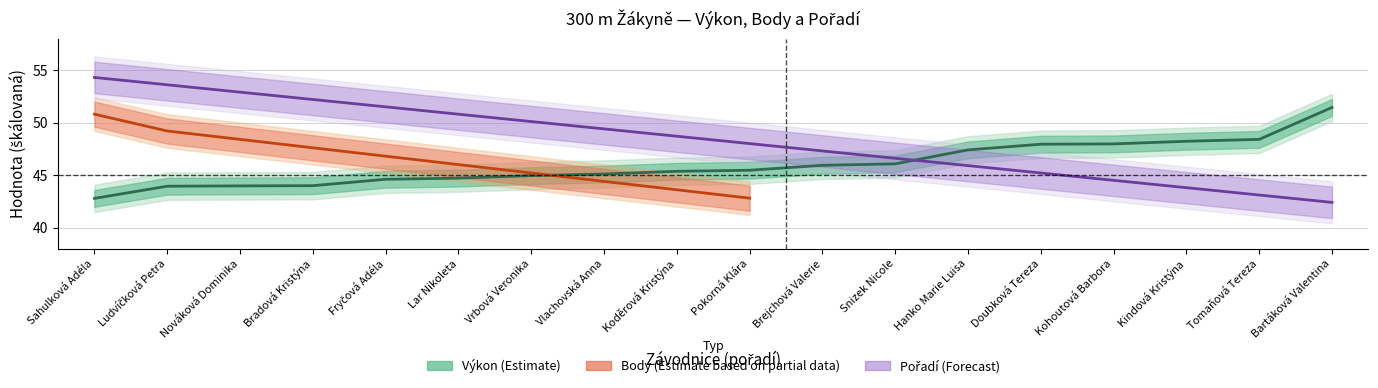

Which category has the highest value in the Pořadí (sourhn.) series?

Sahulková Adéla